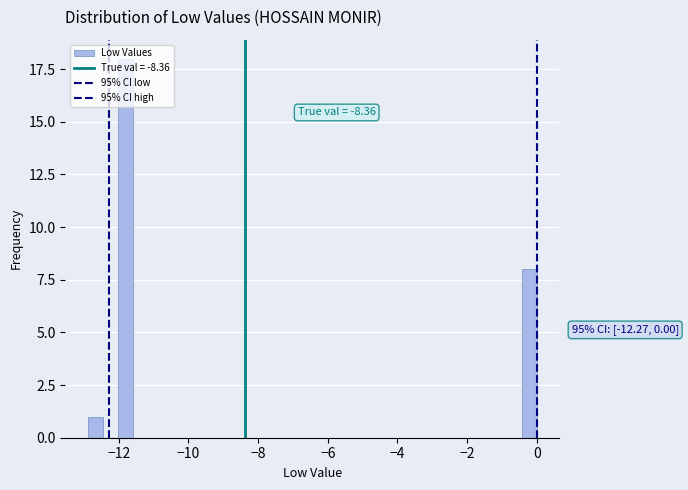

Read against the x-axis, roughly where is the centre of the tallest bar?

-11.8